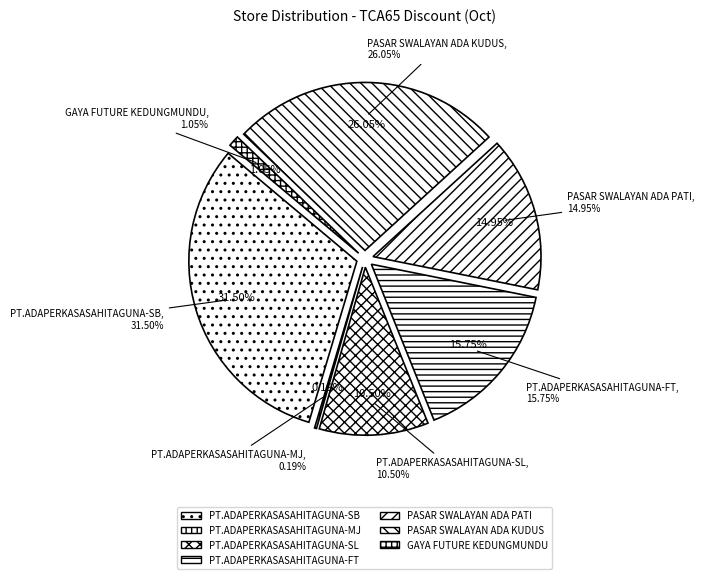

What is the smallest slice in the pie chart?

PT.ADAPERKASASAHITAGUNA-MJ